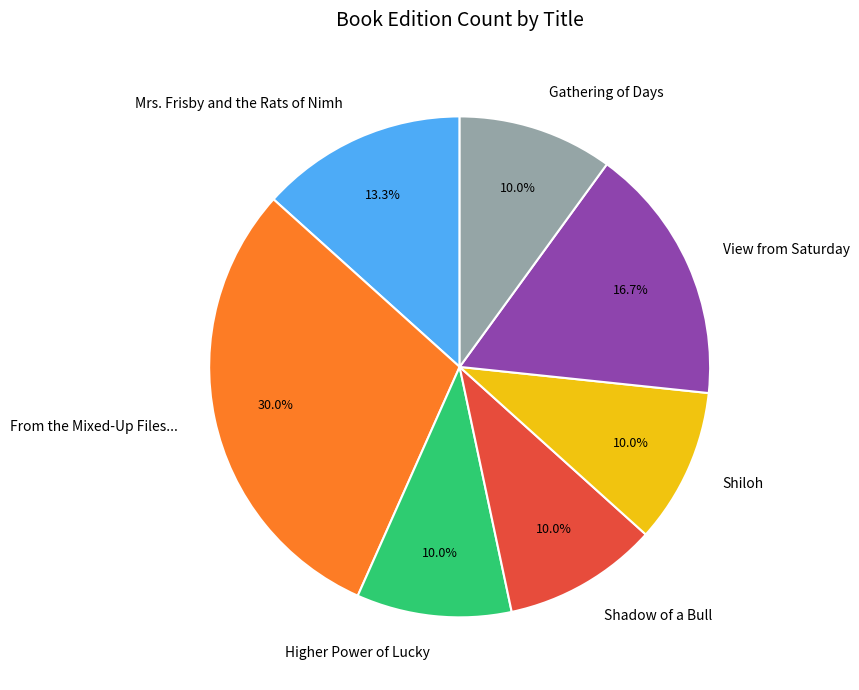

To the nearest percent, what percentage of the pie is Shadow of a Bull?

10%